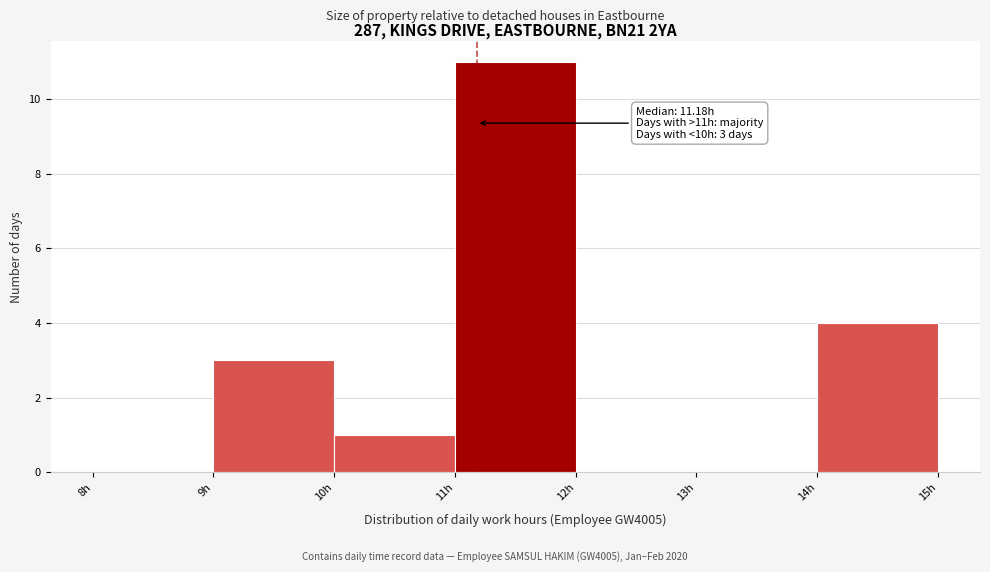

Over which range of the x-axis is the bar tallest?

11 to 12